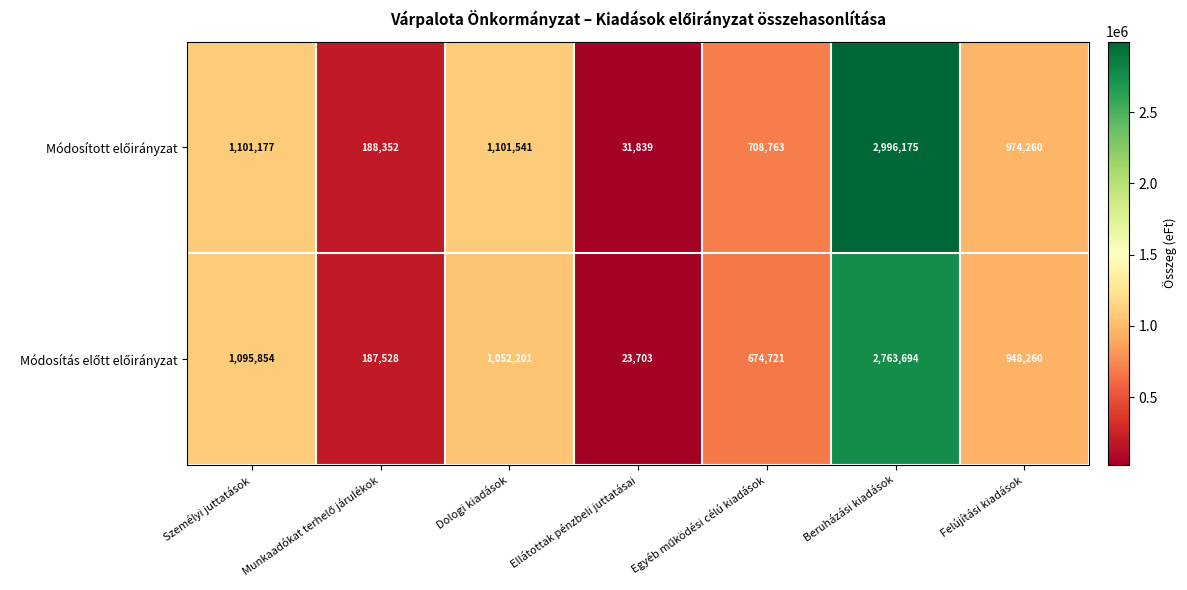

Which category has the lowest value across all series?

Ellátottak pénzbeli juttatásai